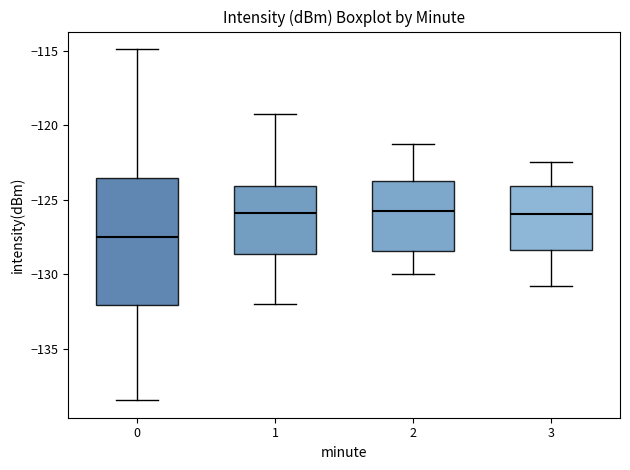

Reading left to right, read every box against the y-axis: the position of its median line, the range the box covers, and the ends of its whiskers. The values are not printed on the chart, so give them approximately, as read against the axis.

0: median -127.5, box -132.0 to -123.5, whiskers -138.5 to -115.0
1: median -126.0, box -128.5 to -124.0, whiskers -132.0 to -119.0
2: median -125.5, box -128.5 to -123.5, whiskers -130.0 to -121.0
3: median -126.0, box -128.5 to -124.0, whiskers -131.0 to -122.5